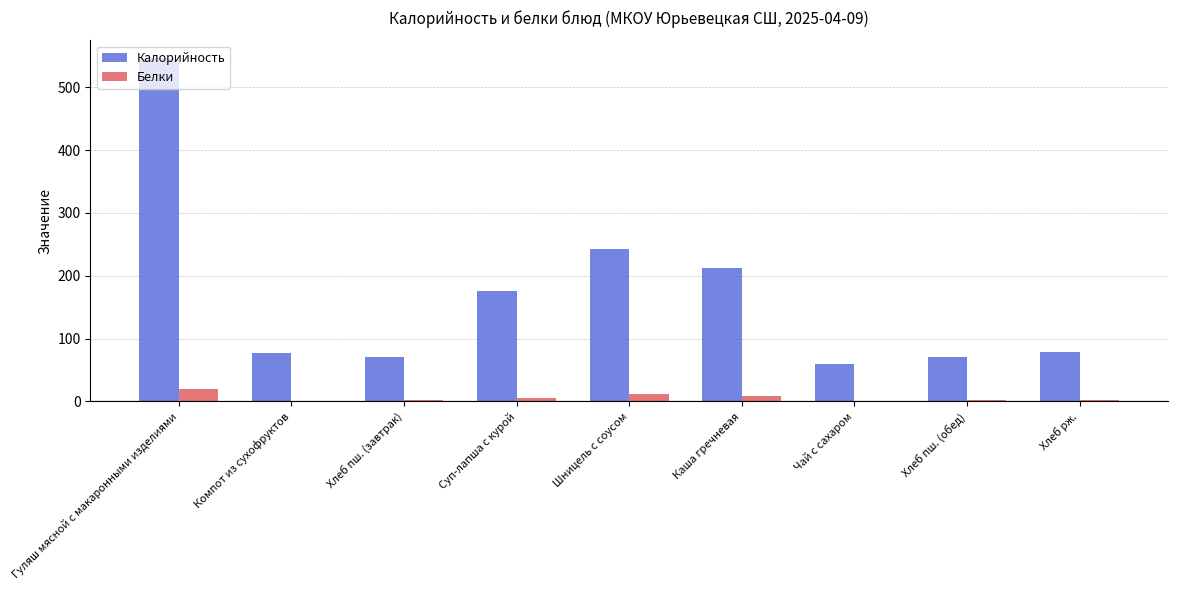

At which label is Калорийность closest to 303?

Шницель с соусом